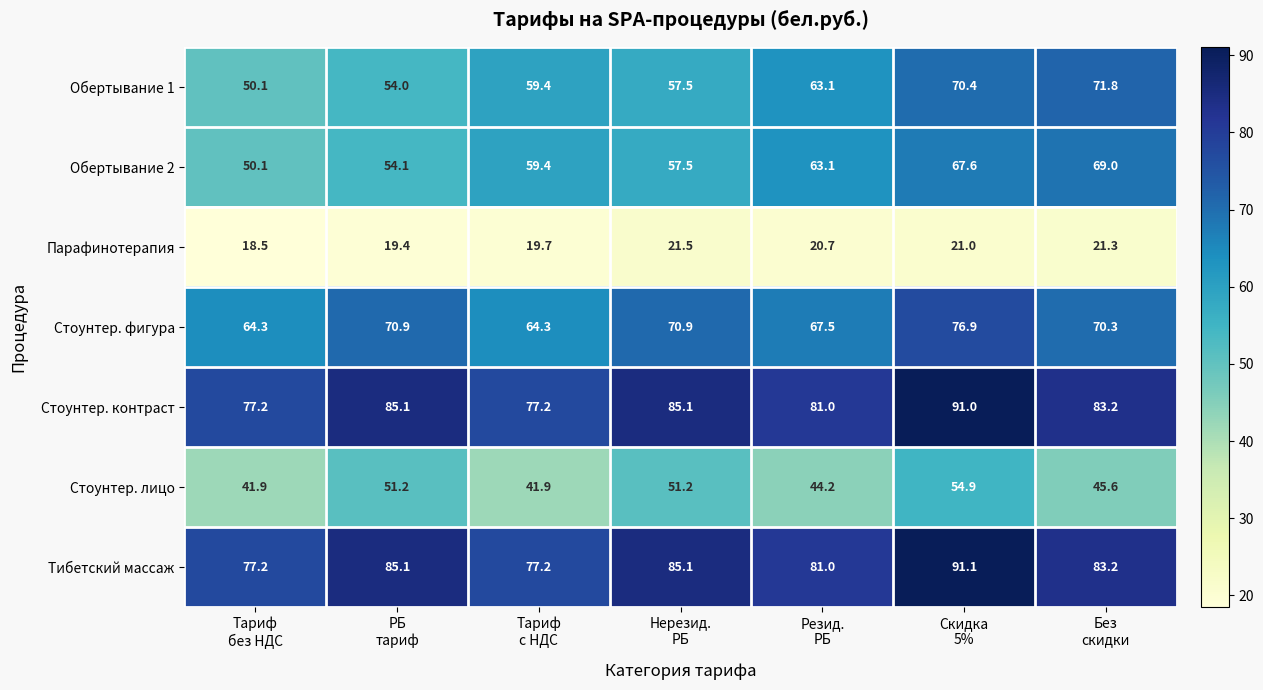

What is the maximum value shown in the chart?

91.1